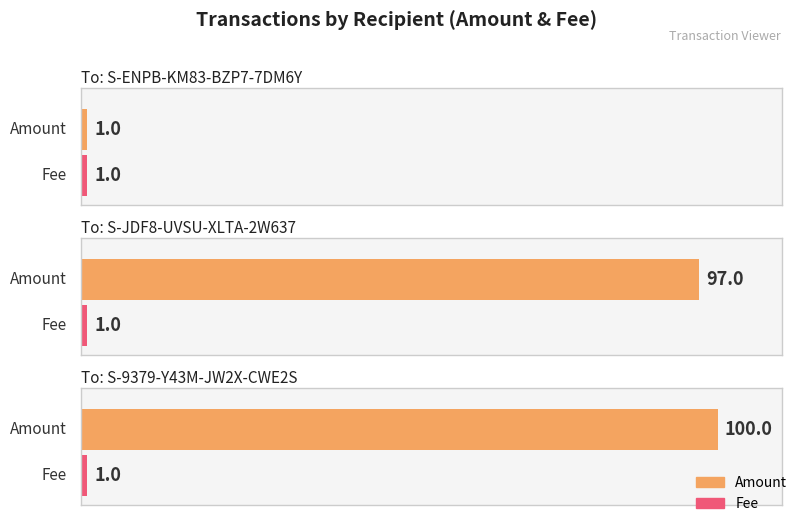

Reading right to left, extract all data points from this chart.

Amount: 100	97	1
Fee: 1	1	1